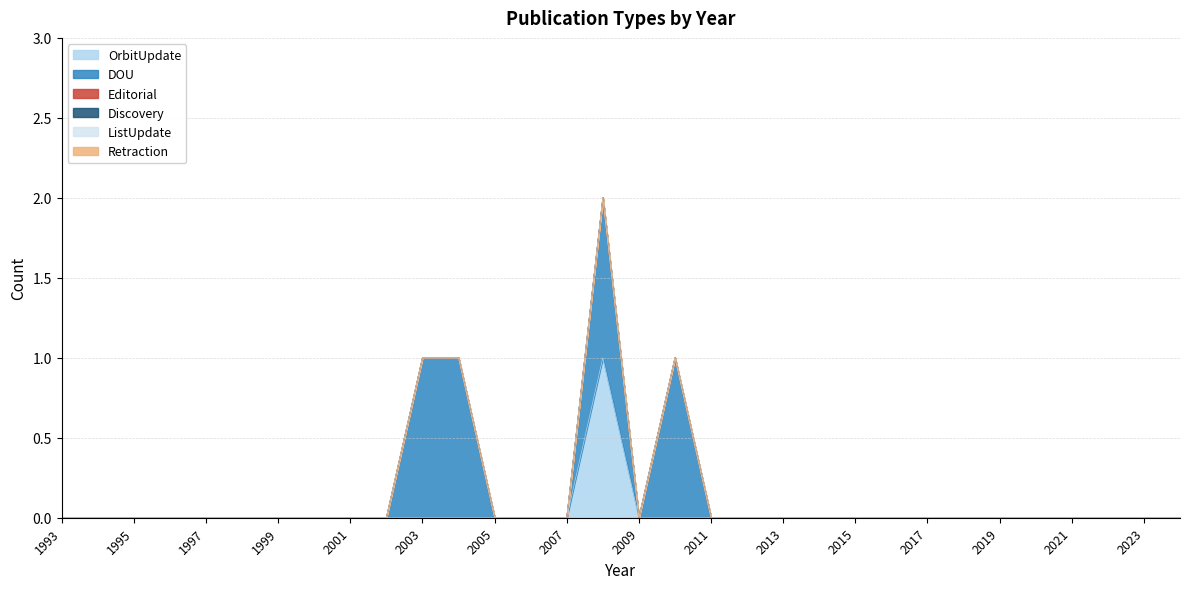

Reading left to right, transcribe all the data shown in this chart.

OrbitUpdate: 0	0	0	0	0	0	0	0	0	0	0	0	0	0	0	1	0	0	0	0	0	0	0	0	0	0	0	0	0	0	0	0
DOU: 0	0	0	0	0	0	0	0	0	0	1	1	0	0	0	1	0	1	0	0	0	0	0	0	0	0	0	0	0	0	0	0
Editorial: 0	0	0	0	0	0	0	0	0	0	0	0	0	0	0	0	0	0	0	0	0	0	0	0	0	0	0	0	0	0	0	0
Discovery: 0	0	0	0	0	0	0	0	0	0	0	0	0	0	0	0	0	0	0	0	0	0	0	0	0	0	0	0	0	0	0	0
ListUpdate: 0	0	0	0	0	0	0	0	0	0	0	0	0	0	0	0	0	0	0	0	0	0	0	0	0	0	0	0	0	0	0	0
Retraction: 0	0	0	0	0	0	0	0	0	0	0	0	0	0	0	0	0	0	0	0	0	0	0	0	0	0	0	0	0	0	0	0